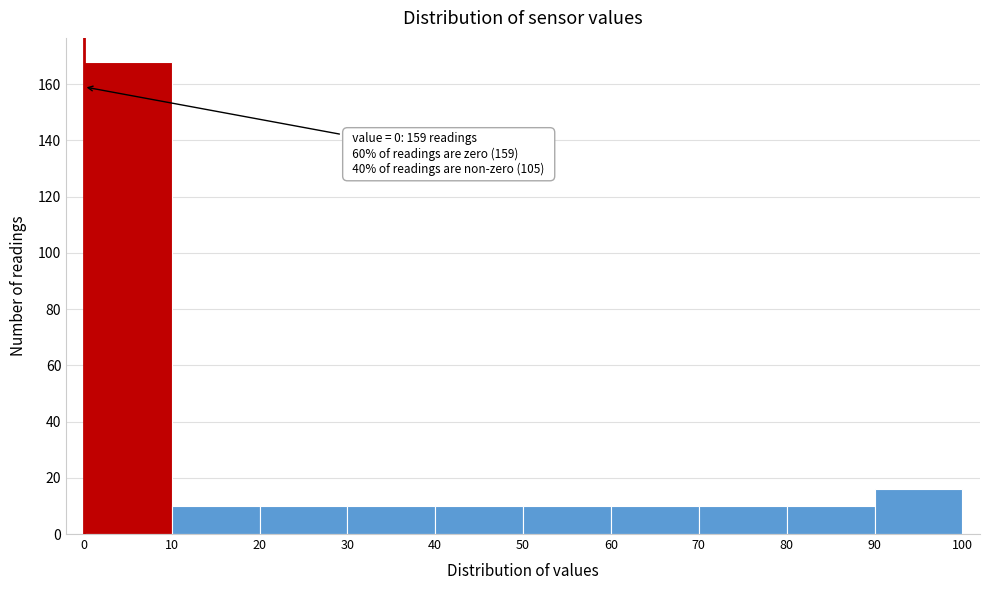

Which range on the x-axis has the tallest bar?

0 to 10